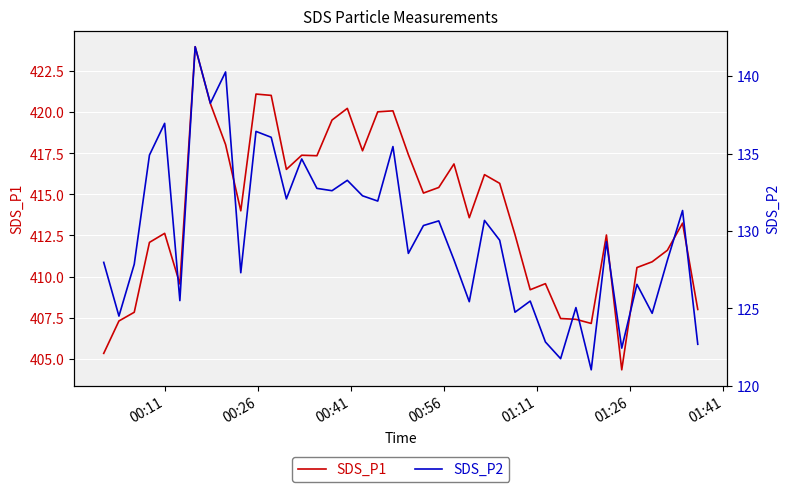

What is the highest value of the SDS_P1 series?

424.0